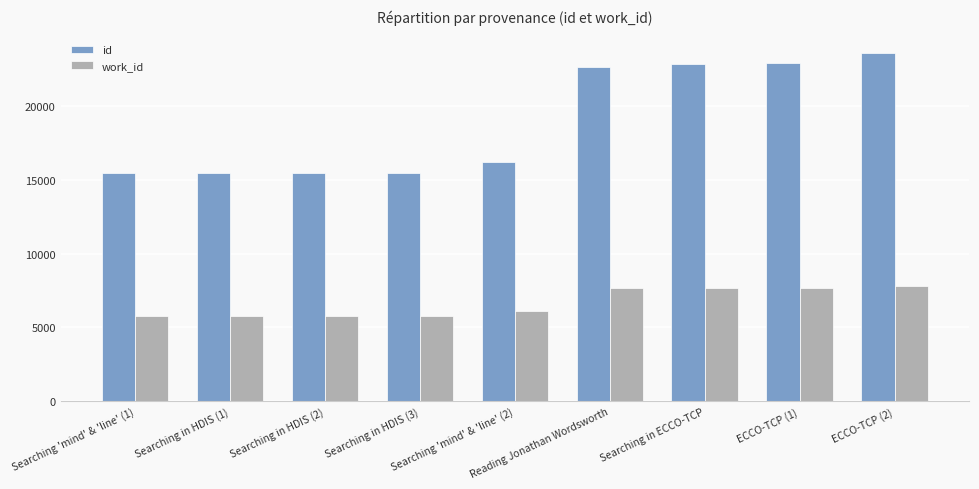

What is the difference between the maximum and minimum values in the work_id series?

2048